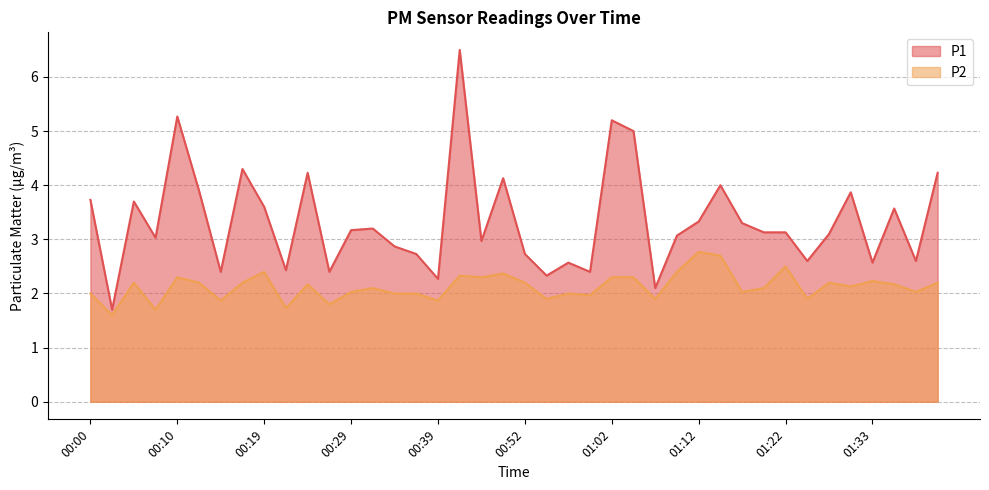

What is the sum of the P1 values at 00:27 and 00:34?

5.3